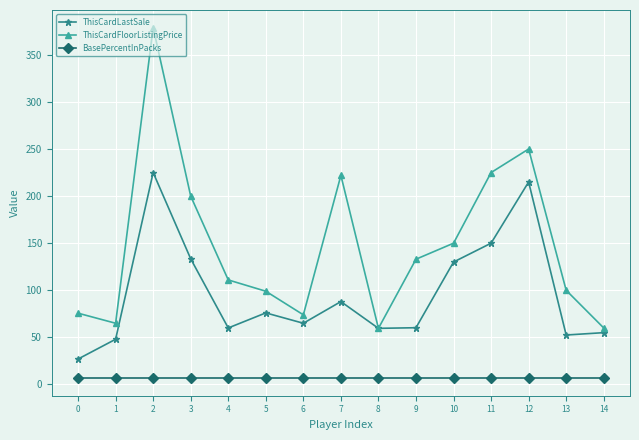

What is the maximum value for BasePercentInPacks?

6.7